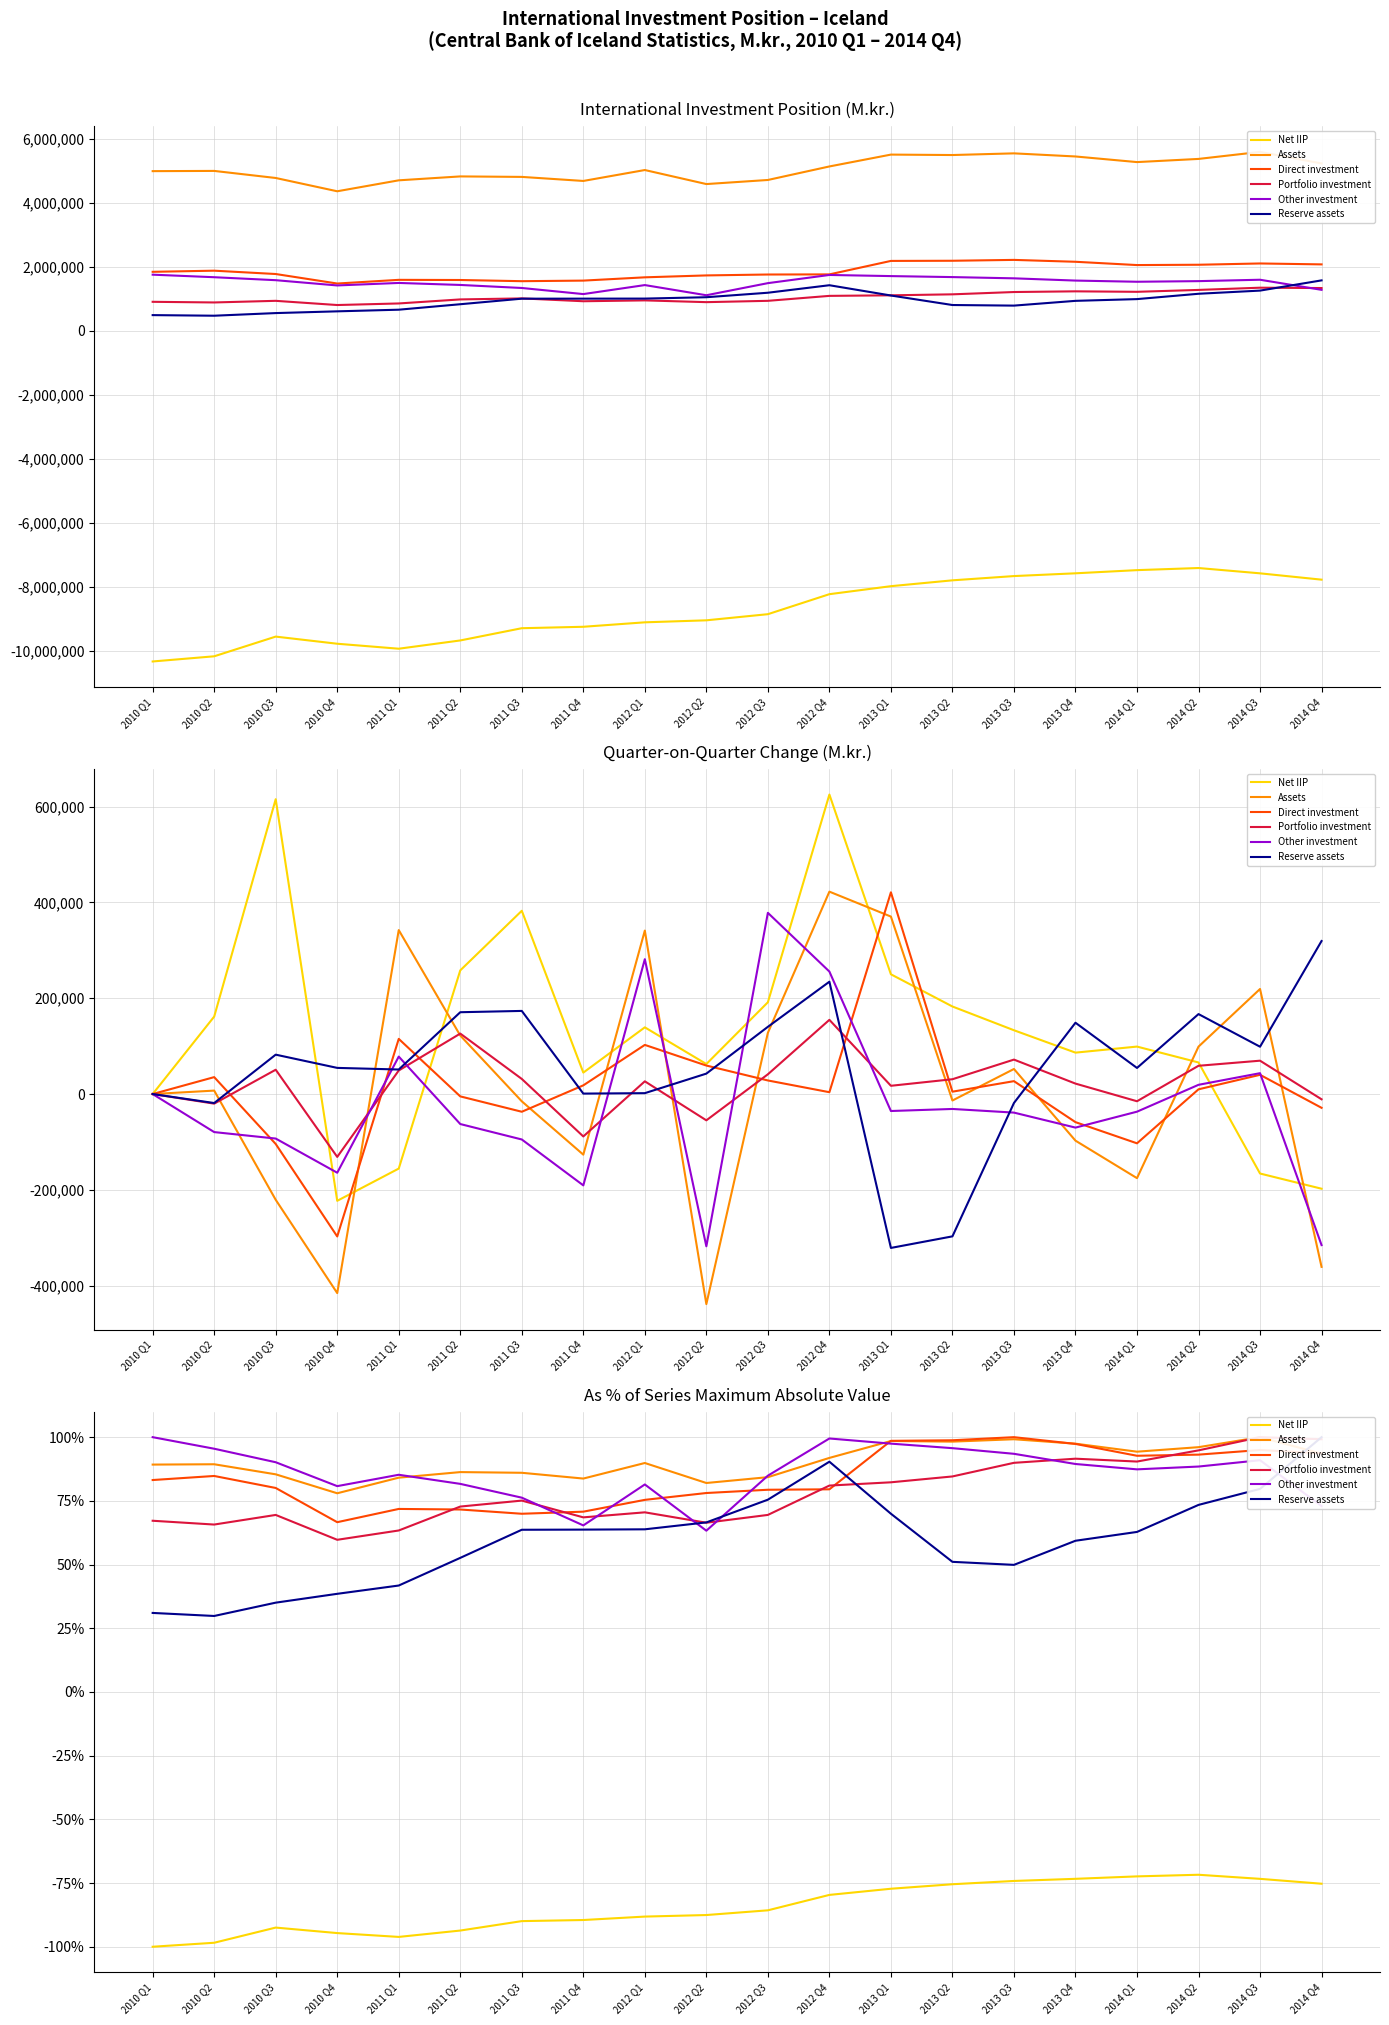

Rank the categories by Assets value from highest to lowest.

2014 Q3, 2013 Q3, 2013 Q1, 2013 Q2, 2013 Q4, 2014 Q2, 2014 Q1, 2014 Q4, 2012 Q4, 2012 Q1, 2010 Q2, 2010 Q1, 2011 Q2, 2011 Q3, 2010 Q3, 2012 Q3, 2011 Q1, 2011 Q4, 2012 Q2, 2010 Q4